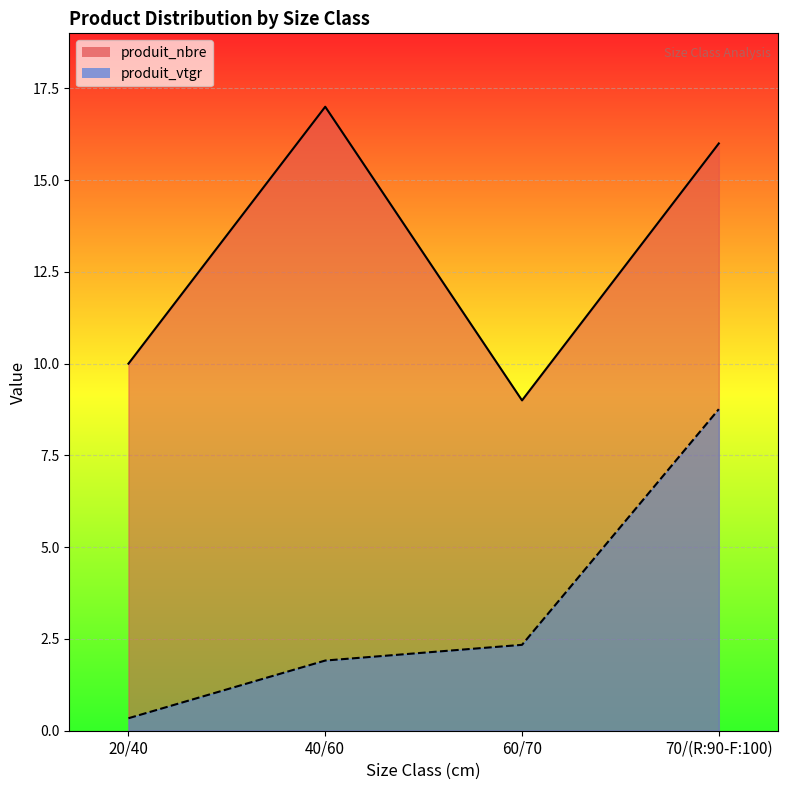

How many data points in produit_vtgr are less than 2?

2